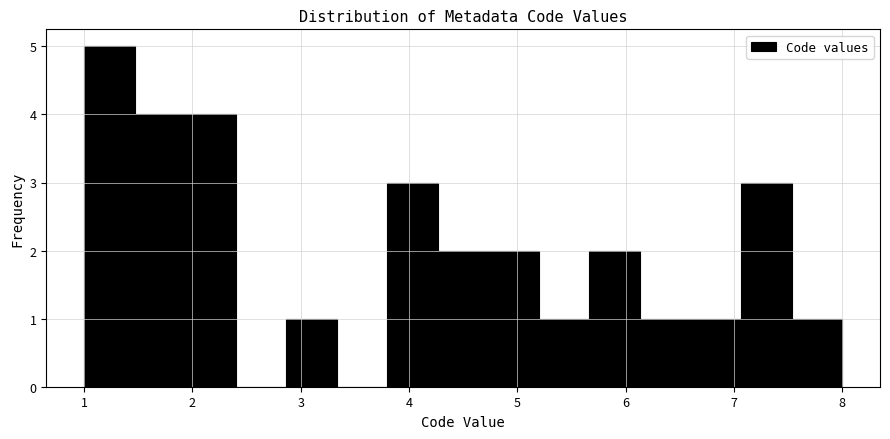

Reading left to right, list every bar in this chart as the range it spans on the x-axis followed by its height. Neither the bar edges nor the heights are printed on the chart, so give them approximately, as read against the axes.

1.0 to 1.5: 5
1.5 to 1.9: 4
1.9 to 2.4: 4
2.4 to 2.9: 0
2.9 to 3.3: 1
3.3 to 3.8: 0
3.8 to 4.3: 3
4.3 to 4.7: 2
4.7 to 5.2: 2
5.2 to 5.7: 1
5.7 to 6.1: 2
6.1 to 6.6: 1
6.6 to 7.1: 1
7.1 to 7.5: 3
7.5 to 8.0: 1